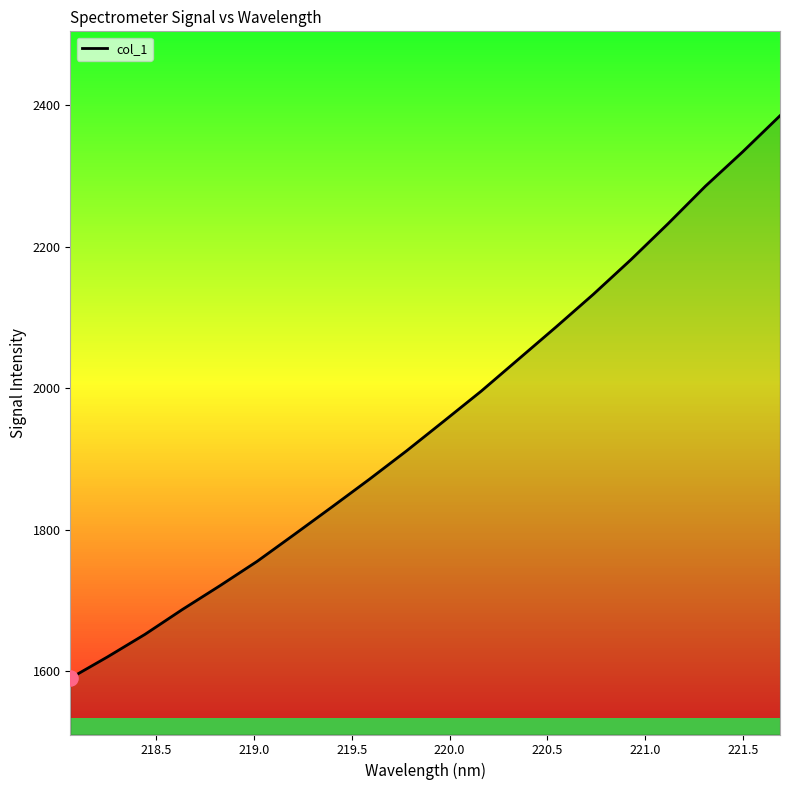

What is the maximum value shown in the chart?

2385.3